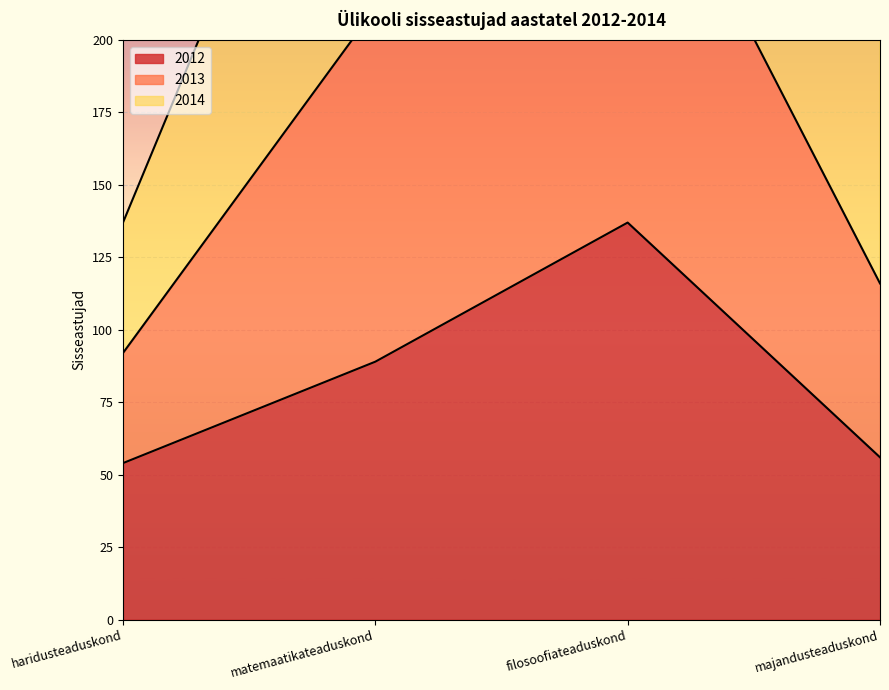

True or false: 2012 has more than 2 interior local peaks.

False